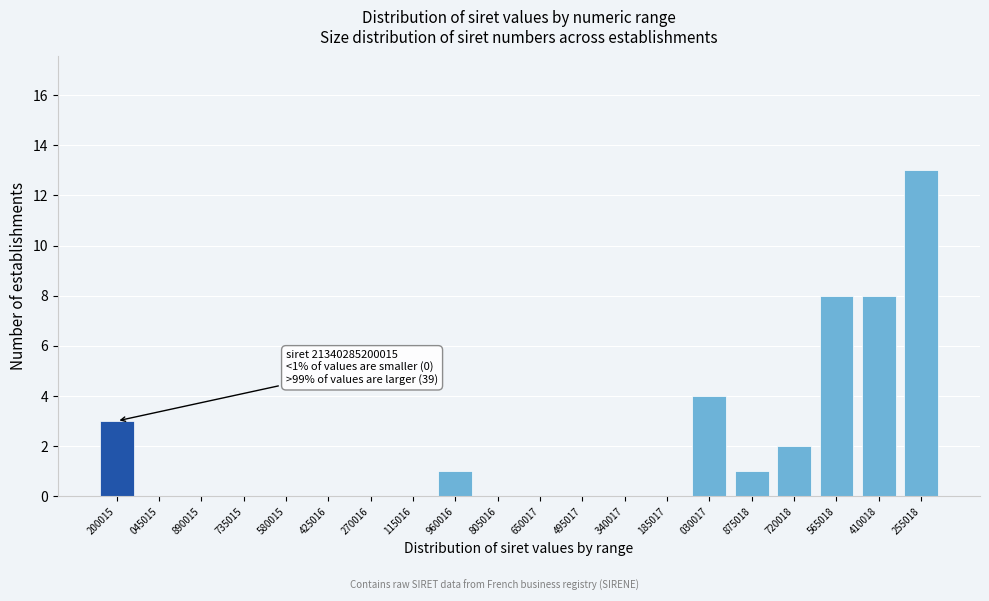

Reading left to right, transcribe all the data shown in this chart.

200015=3	045015=0	890015=0	735015=0	580015=0	425016=0	270016=0	115016=0	960016=1	805016=0	650017=0	495017=0	340017=0	185017=0	030017=4	875018=1	720018=2	565018=8	410018=8	255018=13